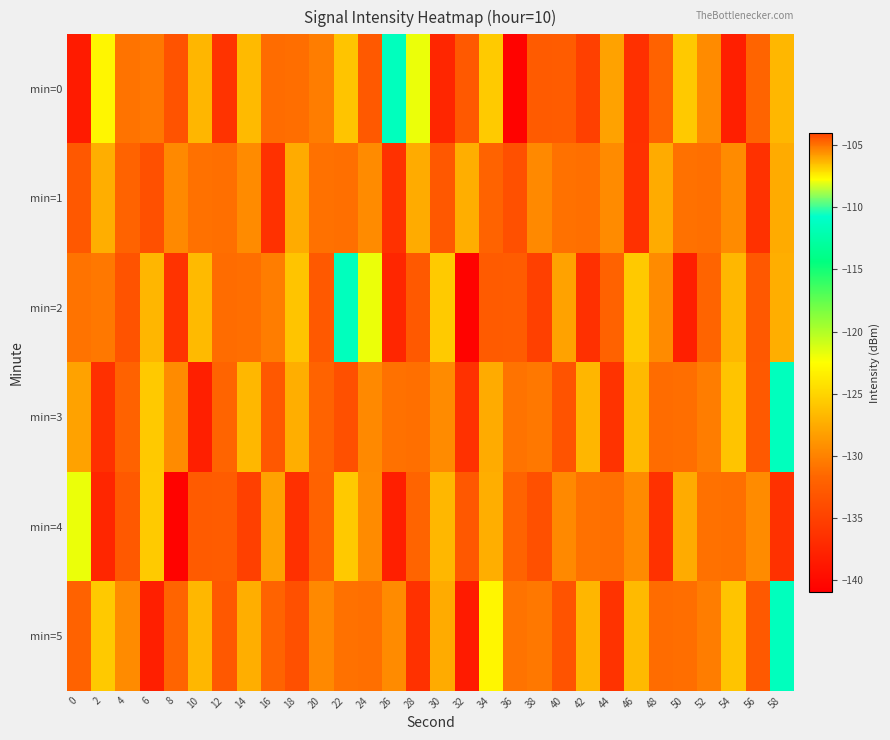

Reading left to right, list all the values displayed in this chart.

min=0: 0=-138.4	2=-123.0	4=-131.0	6=-130.6	8=-133.4	10=-126.9	12=-136.2	14=-126.7	16=-131.4	18=-131.2	20=-130.4	22=-126.0	24=-132.8	26=-111.4	28=-121.9	30=-137.5	32=-132.8	34=-125.7	36=-140.7	38=-132.7	40=-132.6	42=-135.1	44=-128.1	46=-136.5	48=-132.1	50=-125.7	52=-129.5	54=-138.1	56=-104.7	58=-126.8
min=1: 0=-132.9	2=-127.4	4=-132.0	6=-133.7	8=-129.6	10=-131.1	12=-131.1	14=-129.5	16=-136.5	18=-127.5	20=-131.1	22=-131.1	24=-129.5	26=-136.5	28=-127.5	30=-132.9	32=-127.4	34=-132.0	36=-133.7	38=-129.6	40=-131.1	42=-131.1	44=-129.5	46=-136.5	48=-127.5	50=-131.1	52=-131.1	54=-129.5	56=-136.5	58=-127.5
min=2: 0=-131.0	2=-130.6	4=-133.4	6=-126.9	8=-136.2	10=-126.7	12=-131.4	14=-131.2	16=-130.4	18=-126.0	20=-132.8	22=-111.4	24=-121.9	26=-137.5	28=-132.8	30=-125.7	32=-140.7	34=-132.7	36=-132.6	38=-135.1	40=-128.1	42=-136.5	44=-132.1	46=-125.7	48=-129.5	50=-138.1	52=-104.7	54=-126.8	56=-132.9	58=-127.4
min=3: 0=-128.1	2=-136.5	4=-132.1	6=-125.7	8=-129.5	10=-138.1	12=-104.7	14=-126.8	16=-132.9	18=-127.4	20=-132.0	22=-133.7	24=-129.6	26=-131.1	28=-131.1	30=-129.5	32=-136.5	34=-127.5	36=-131.0	38=-130.6	40=-133.4	42=-126.9	44=-136.2	46=-126.7	48=-131.4	50=-131.2	52=-130.4	54=-126.0	56=-132.8	58=-111.4
min=4: 0=-121.9	2=-137.5	4=-132.8	6=-125.7	8=-140.7	10=-132.7	12=-132.6	14=-135.1	16=-128.1	18=-136.5	20=-132.1	22=-125.7	24=-129.5	26=-138.1	28=-104.7	30=-126.8	32=-132.9	34=-127.4	36=-132.0	38=-133.7	40=-129.6	42=-131.1	44=-131.1	46=-129.5	48=-136.5	50=-127.5	52=-131.1	54=-131.1	56=-129.5	58=-136.5
min=5: 0=-132.1	2=-125.7	4=-129.5	6=-138.1	8=-104.7	10=-126.8	12=-132.9	14=-127.4	16=-132.0	18=-133.7	20=-129.6	22=-131.1	24=-131.1	26=-129.5	28=-136.5	30=-127.5	32=-138.4	34=-123.0	36=-131.0	38=-130.6	40=-133.4	42=-126.9	44=-136.2	46=-126.7	48=-131.4	50=-131.2	52=-130.4	54=-126.0	56=-132.8	58=-111.4